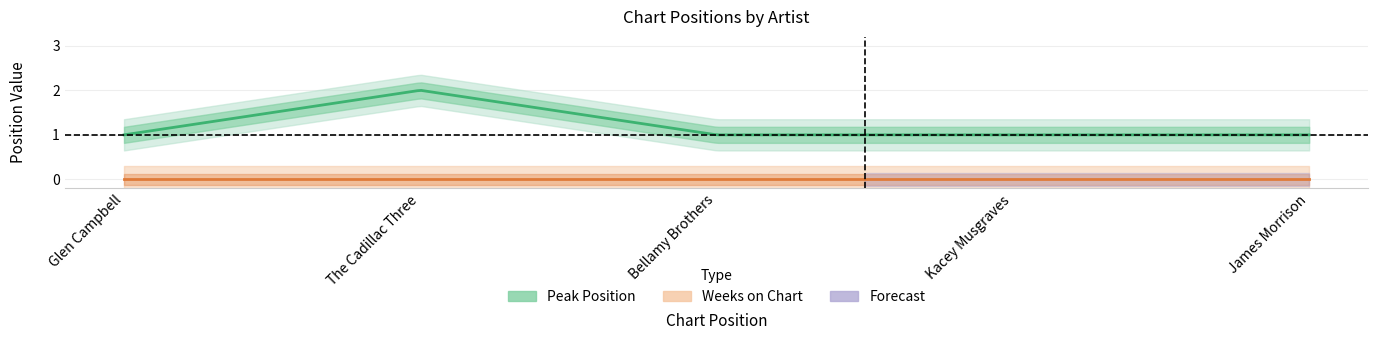

Where is Peak Position nearest to the value 1?

1